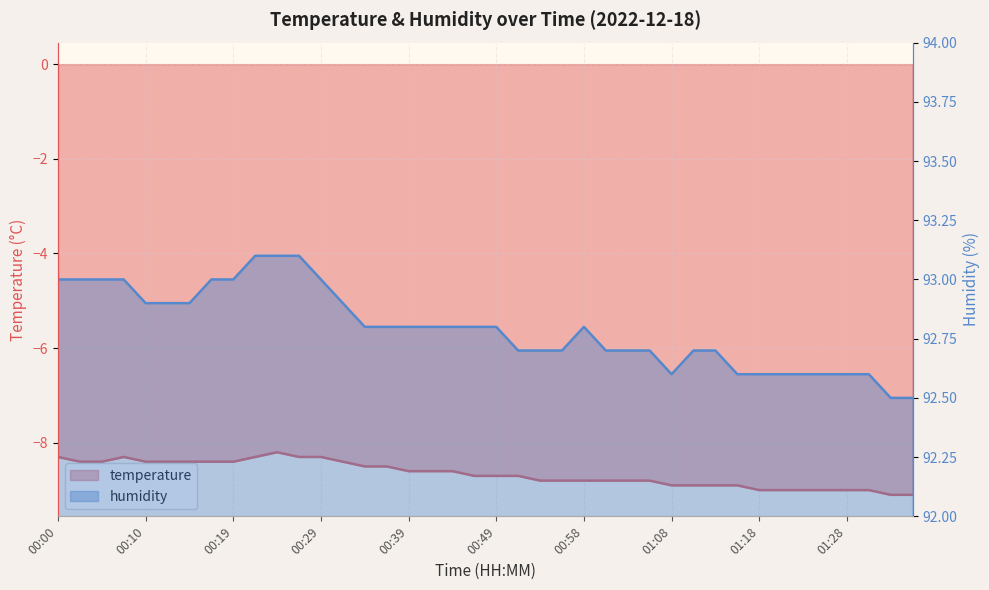

Reading left to right, transcribe all the data shown in this chart.

temperature: 00:00=-8.3	00:02=-8.4	00:05=-8.4	00:07=-8.3	00:10=-8.4	00:12=-8.4	00:15=-8.4	00:17=-8.4	00:19=-8.4	00:22=-8.3	00:24=-8.2	00:27=-8.3	00:29=-8.3	00:32=-8.4	00:34=-8.5	00:36=-8.5	00:39=-8.6	00:41=-8.6	00:44=-8.6	00:46=-8.7	00:49=-8.7	00:51=-8.7	00:54=-8.8	00:56=-8.8	00:58=-8.8	01:01=-8.8	01:03=-8.8	01:06=-8.8	01:08=-8.9	01:11=-8.9	01:13=-8.9	01:15=-8.9	01:18=-9.0	01:20=-9.0	01:23=-9.0	01:25=-9.0	01:28=-9.0	01:30=-9.0	01:33=-9.1	01:35=-9.1
humidity: 00:00=93.0	00:02=93.0	00:05=93.0	00:07=93.0	00:10=92.9	00:12=92.9	00:15=92.9	00:17=93.0	00:19=93.0	00:22=93.1	00:24=93.1	00:27=93.1	00:29=93.0	00:32=92.9	00:34=92.8	00:36=92.8	00:39=92.8	00:41=92.8	00:44=92.8	00:46=92.8	00:49=92.8	00:51=92.7	00:54=92.7	00:56=92.7	00:58=92.8	01:01=92.7	01:03=92.7	01:06=92.7	01:08=92.6	01:11=92.7	01:13=92.7	01:15=92.6	01:18=92.6	01:20=92.6	01:23=92.6	01:25=92.6	01:28=92.6	01:30=92.6	01:33=92.5	01:35=92.5